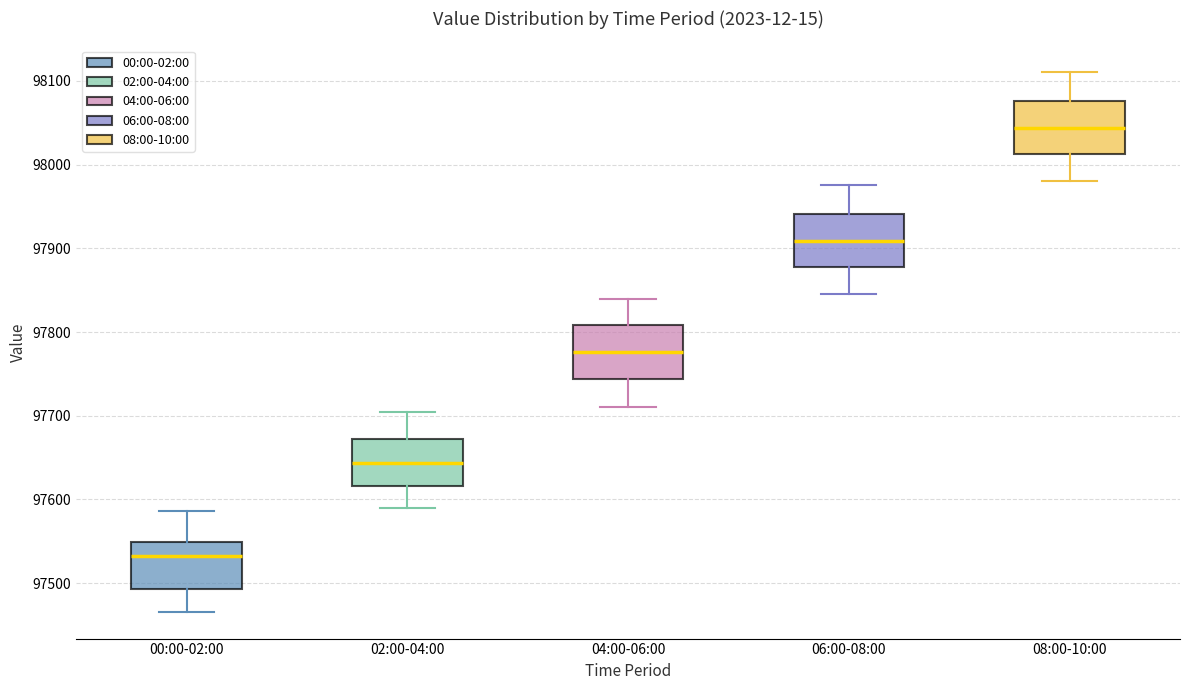

Reading left to right, transcribe this box plot: for each box, give where its median line is, the range the box spans, and where its two whiskers end, as read against the y-axis. The values are not printed on the chart, so give them approximately, as read against the axis.

00:00-02:00: median 97530, box 97490 to 97550, whiskers 97470 to 97590
02:00-04:00: median 97640, box 97620 to 97670, whiskers 97590 to 97710
04:00-06:00: median 97780, box 97740 to 97810, whiskers 97710 to 97840
06:00-08:00: median 97910, box 97880 to 97940, whiskers 97850 to 97980
08:00-10:00: median 98040, box 98010 to 98080, whiskers 97980 to 98110